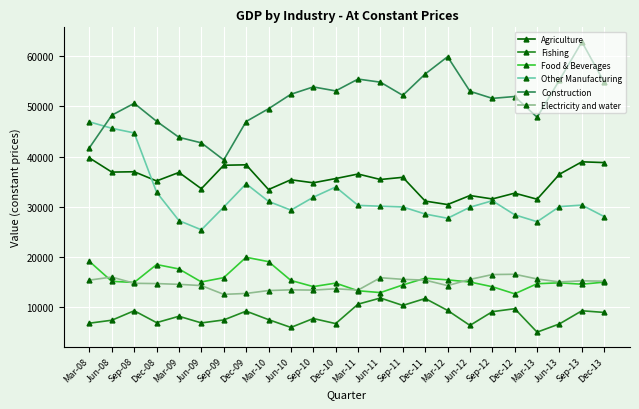

Where is the first local maximum for Fishing?

Sep-08